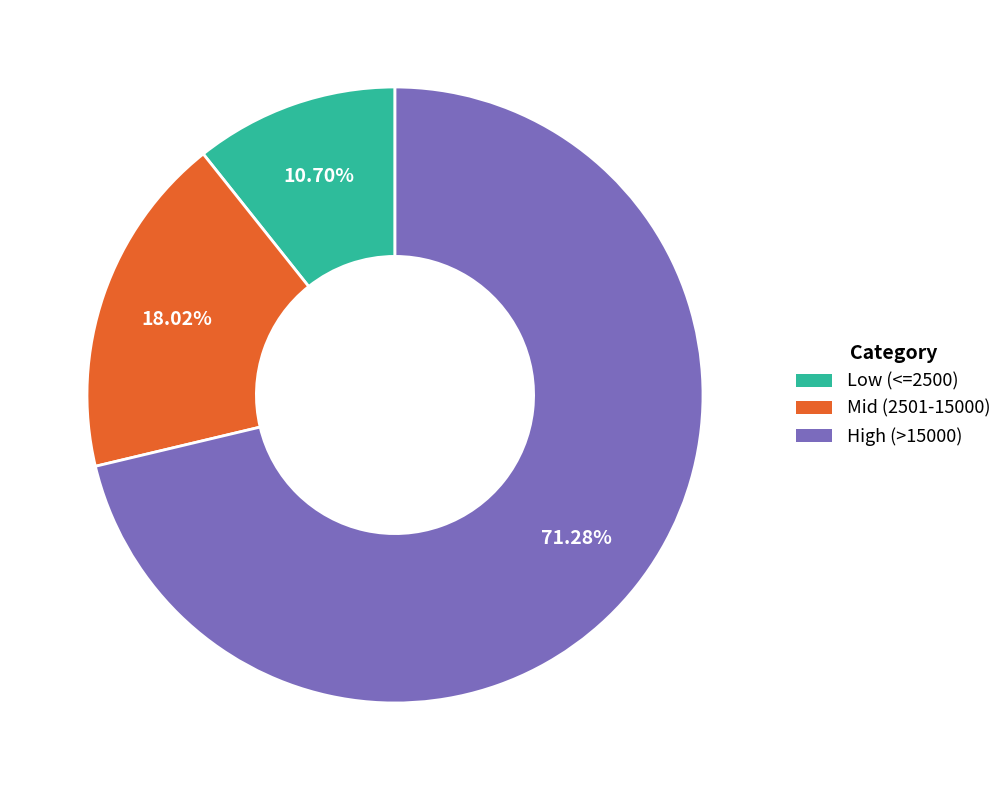

To the nearest percent, what is the average slice percentage?

33%